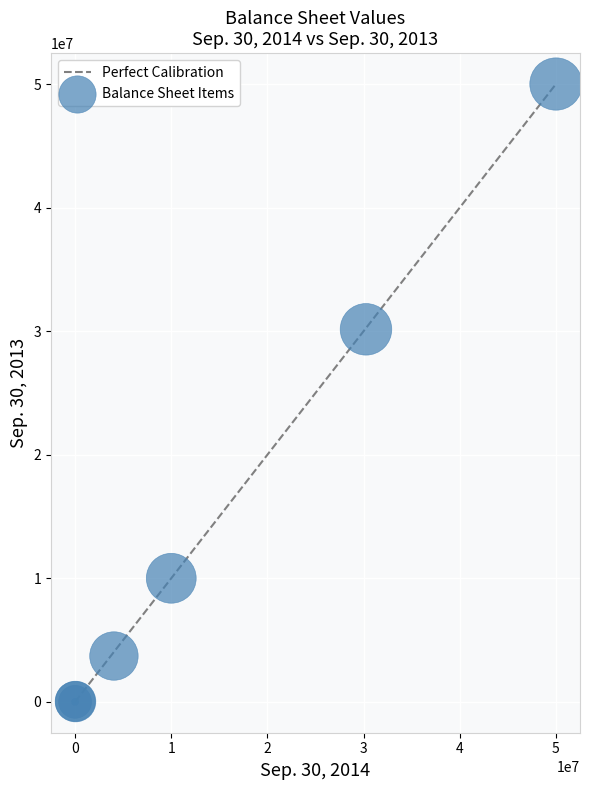

What Y value in the scatter plot is closest to 25000000?

30147504.0